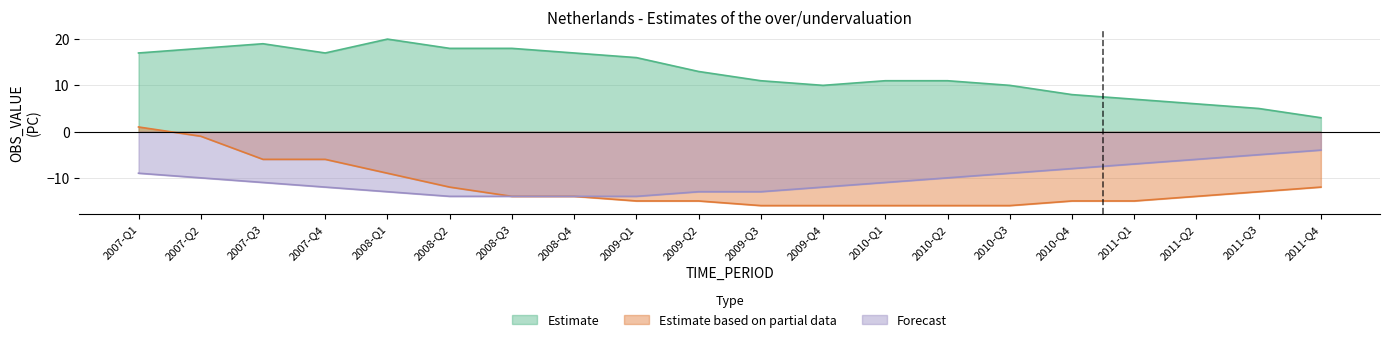

What is the sum of all Forecast values?

-209